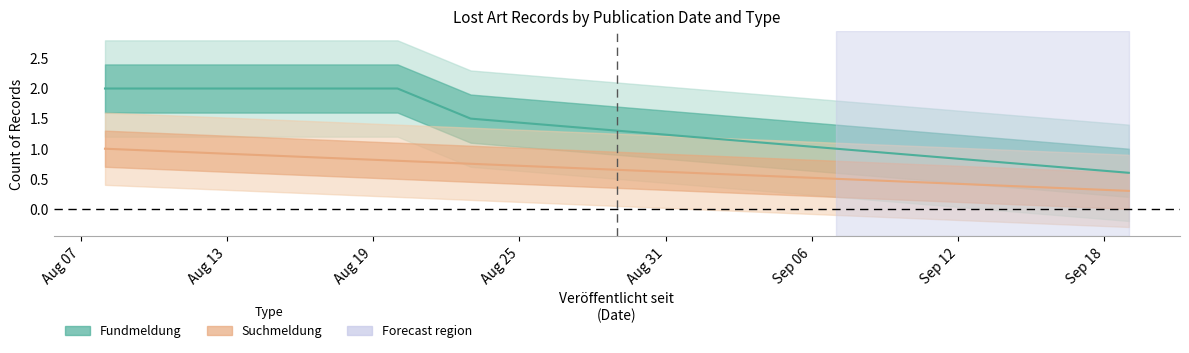

The Suchmeldung center series shows 1.0 at Aug 07. True or false?

True